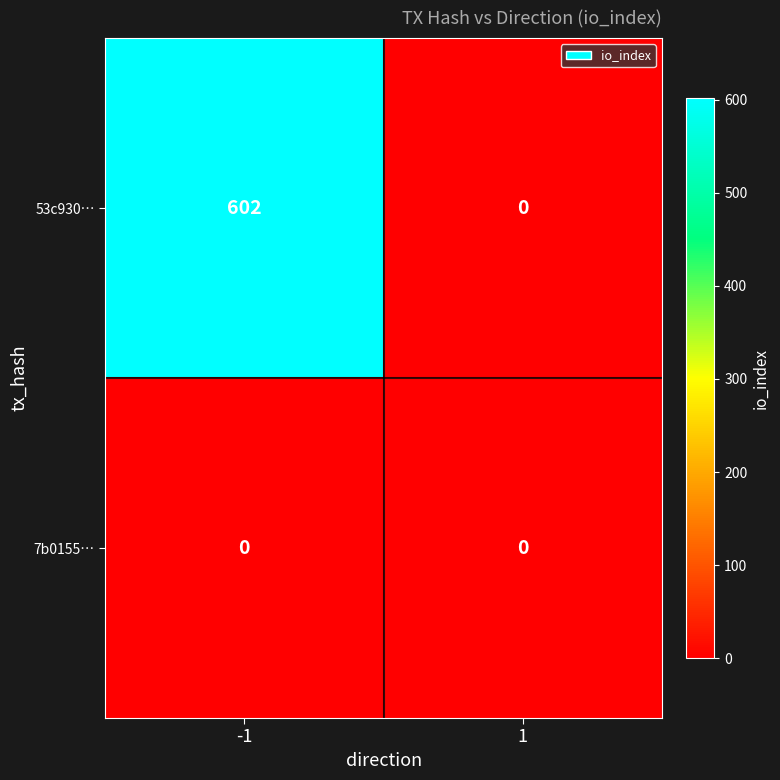

What is the total value across all series at -1?

602